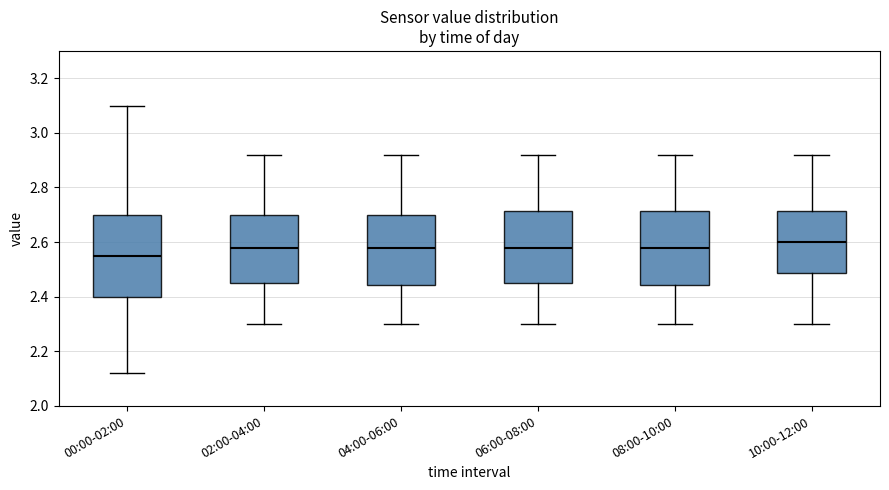

Where does the median line of the box for 02:00-04:00 sit on the y-axis? The values are not printed on the chart, so give them approximately, as read against the axis.

2.58